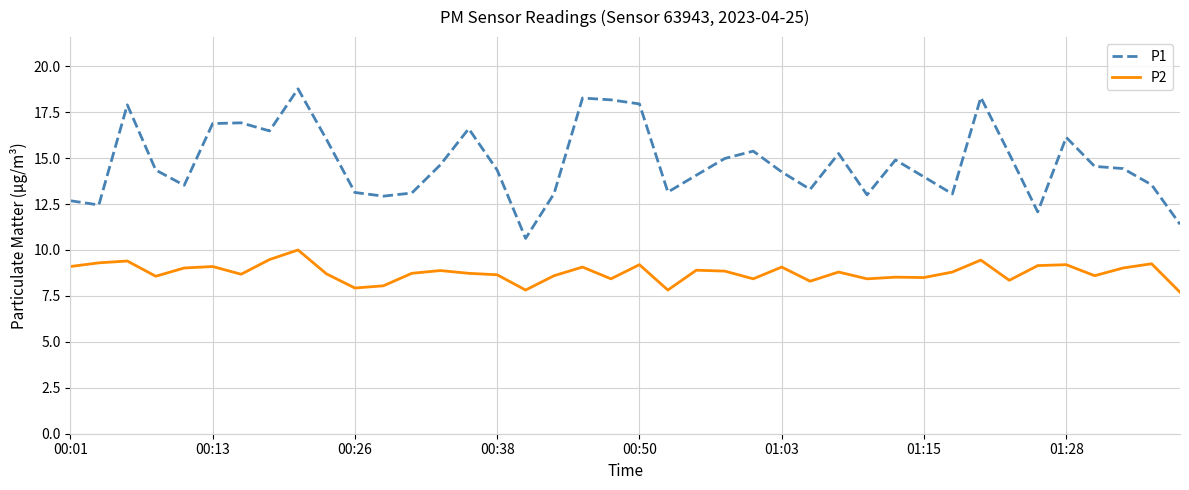

True or false: P2 and P1 intersect in this chart.

False